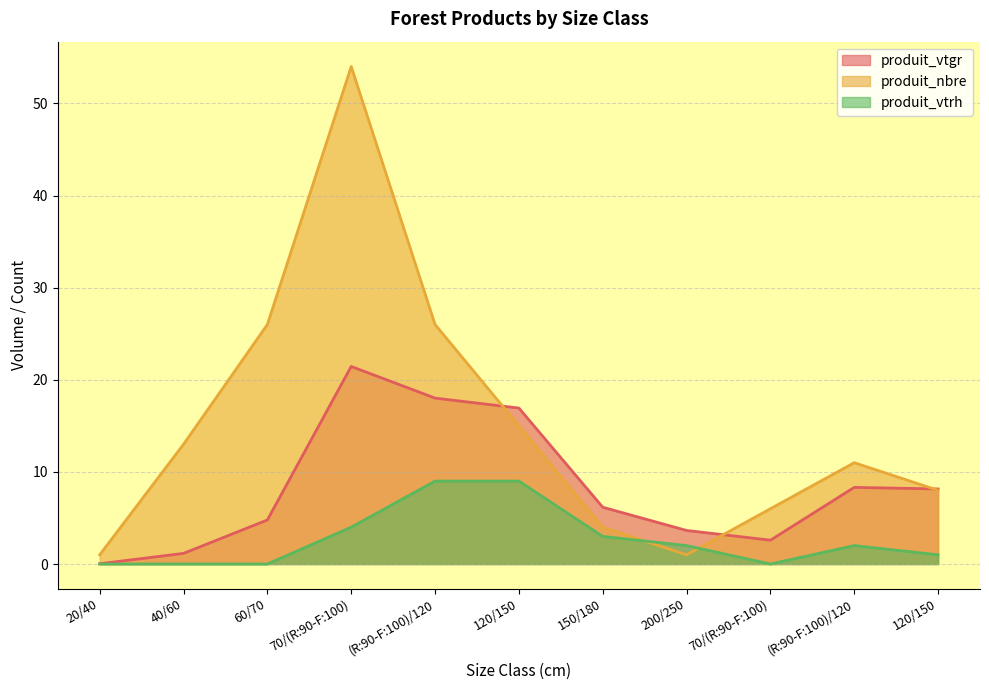

Which has a higher value, 70/(R:90-F:100) or (R:90-F:100)/120?

70/(R:90-F:100)